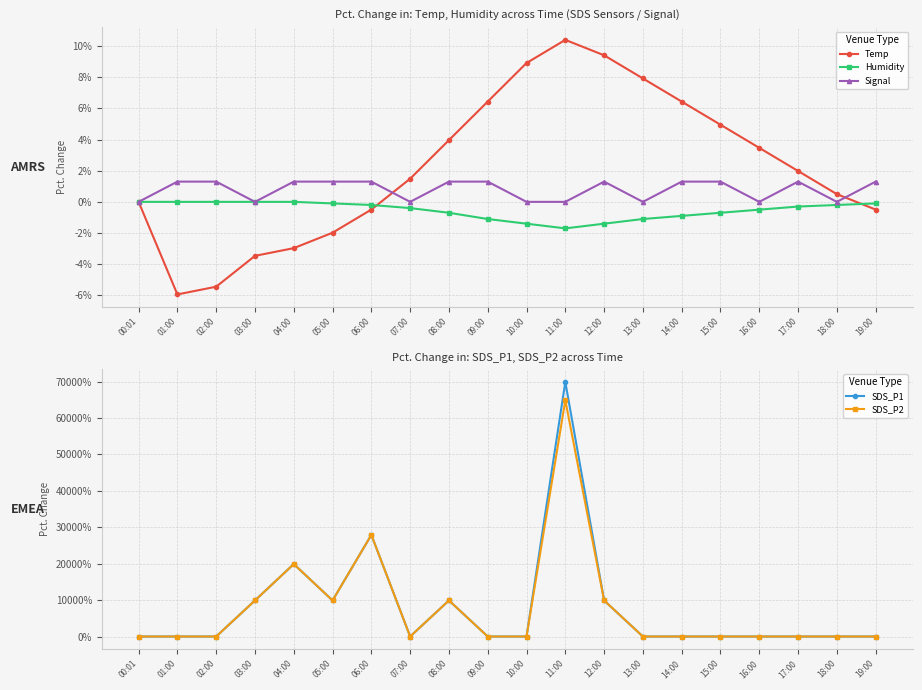

What are all the series names shown in the legend?

Temp, Humidity, Signal, SDS_P1, SDS_P2